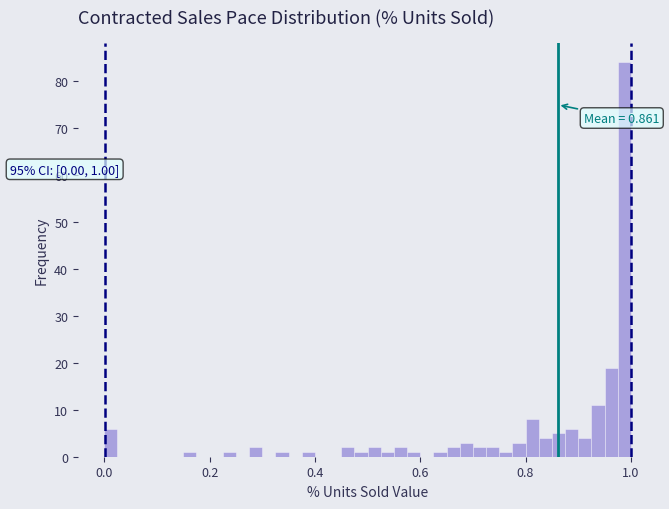

Read against the x-axis, roughly where is the centre of the tallest bar?

0.98